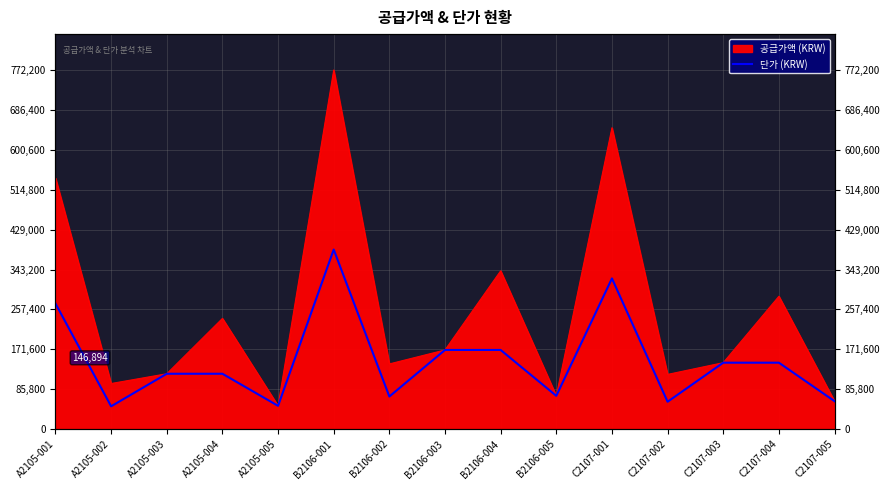

Where is the first local minimum?

A2105-002